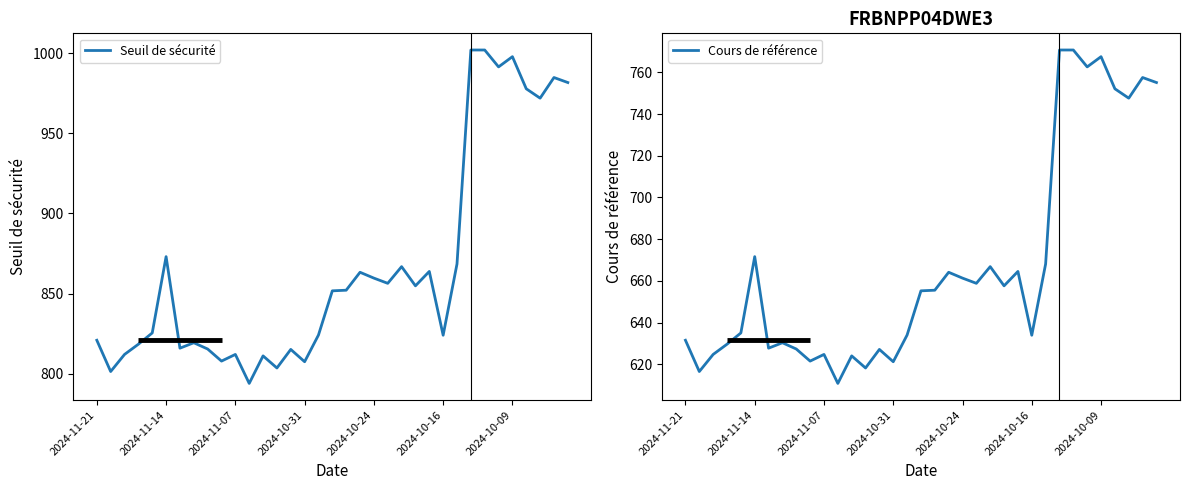

Read the Cours de référence value at 29.

762.6